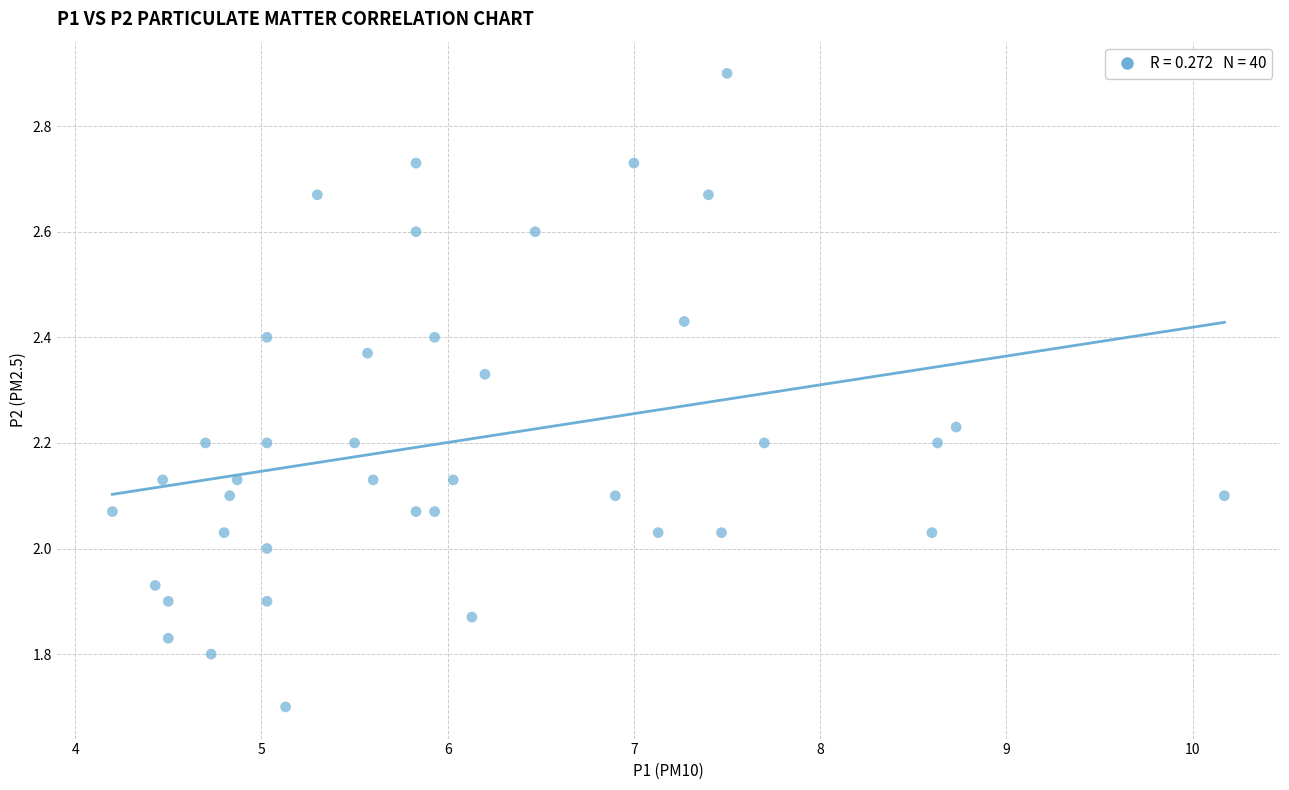

What is the range of X values (max minus min)?

6.0